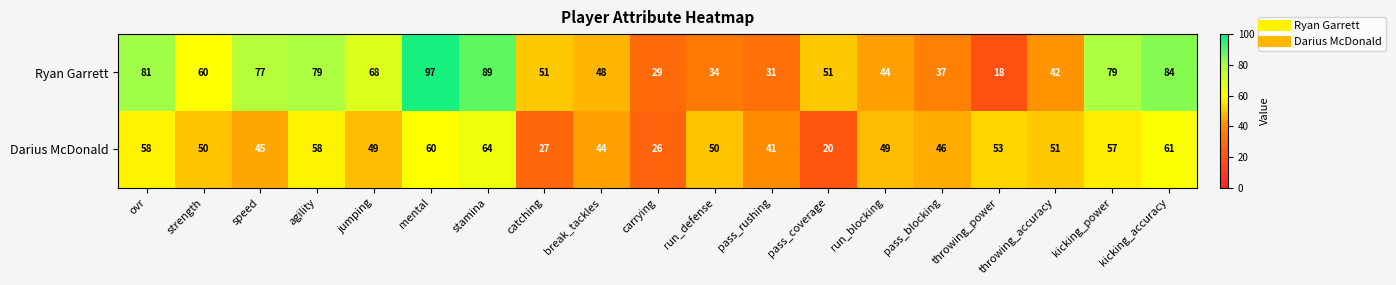

Is it true that Ryan Garrett equals 14 at throwing_accuracy?

False